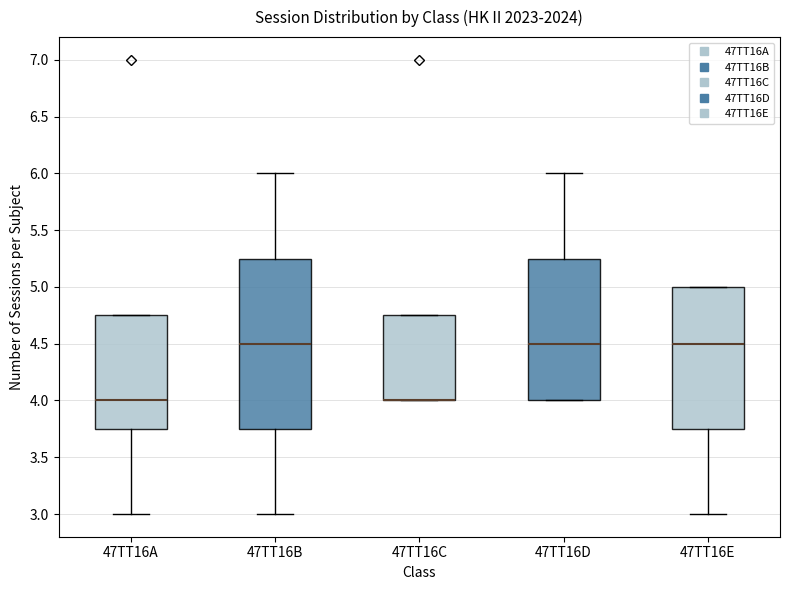

Comparing the boxes themselves (not the whiskers), which one is the tallest?

47TT16B